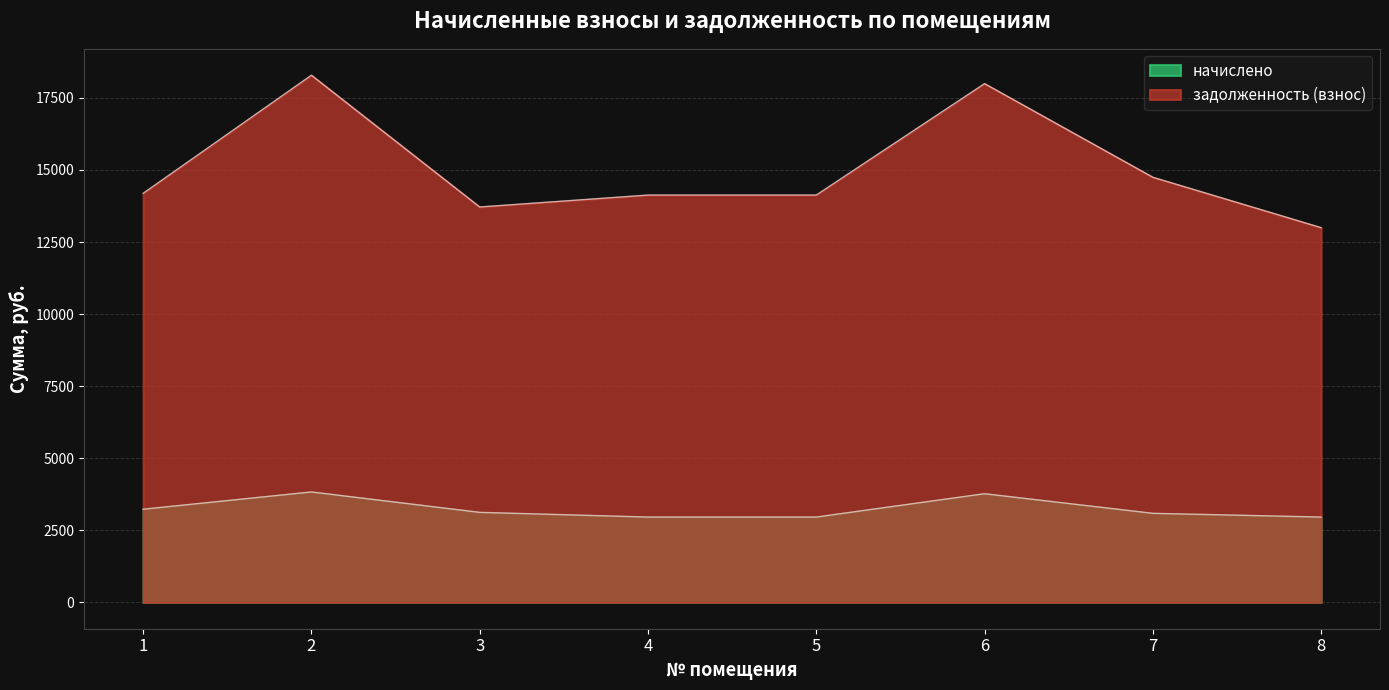

What is the difference between the начислено values at 8 and 1?

272.2